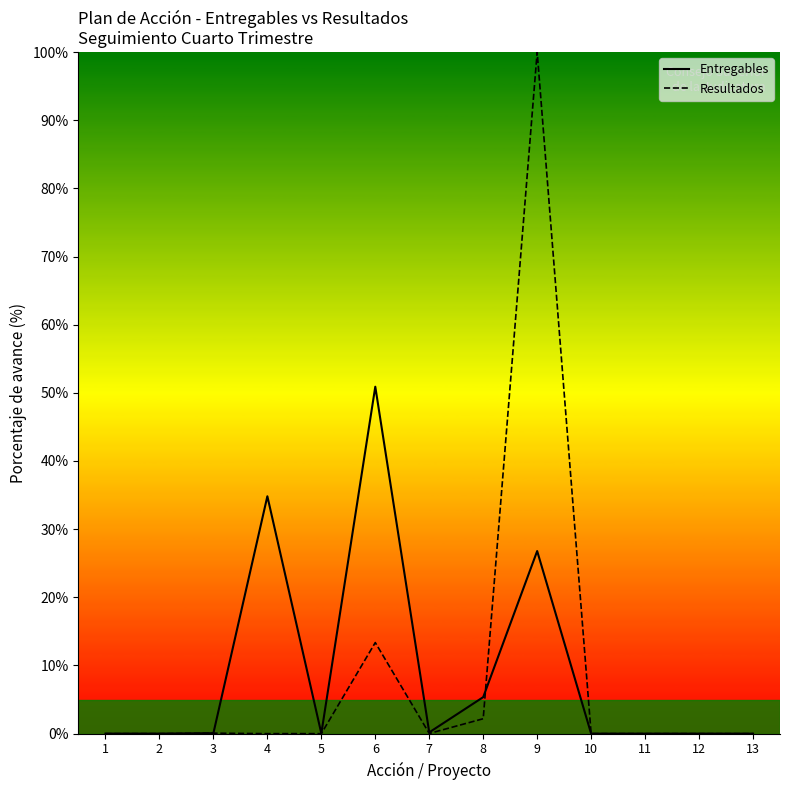

How many lines are shown in the chart?

2